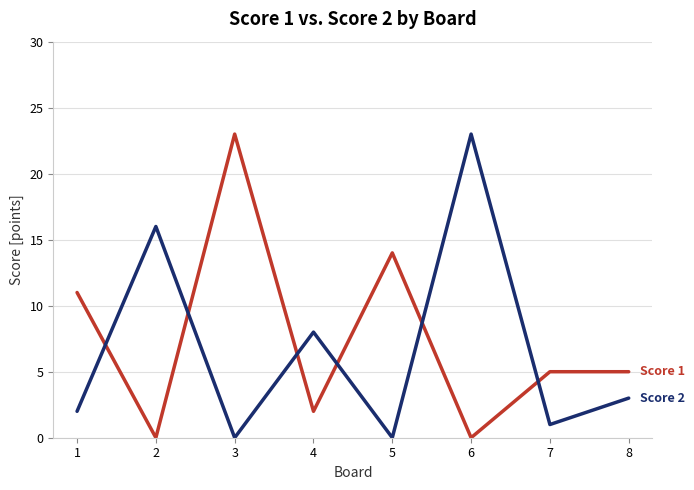

What is the total value across all series at 4?

10